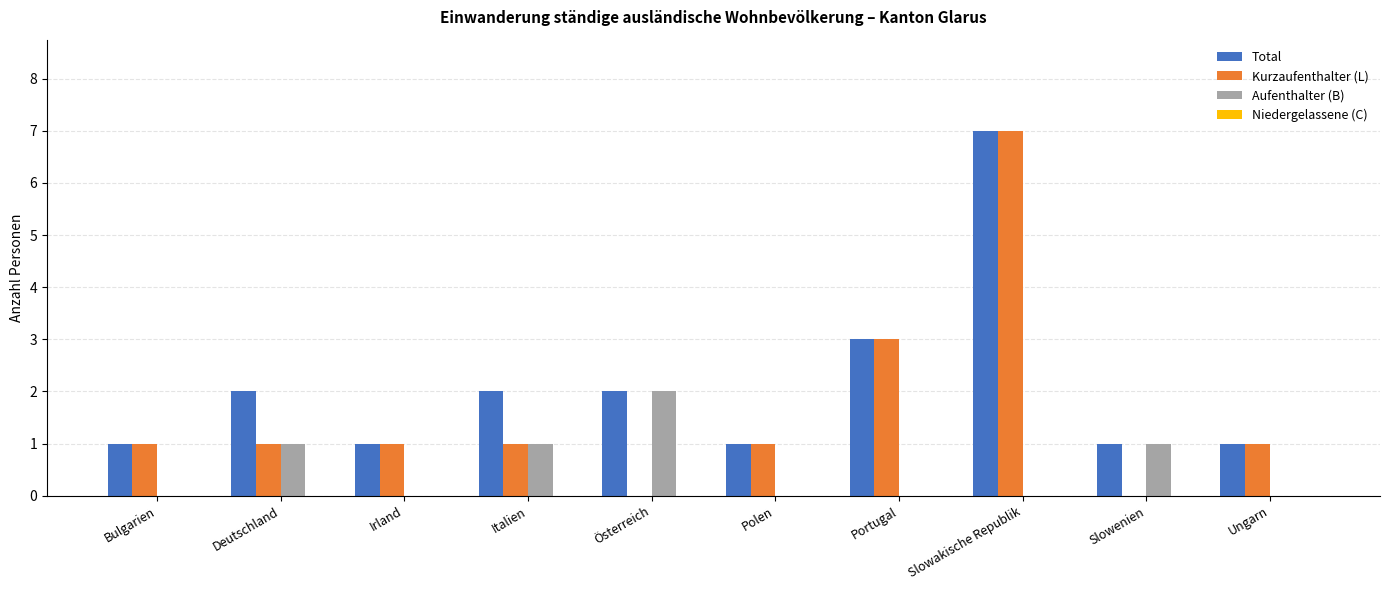

Which series has the largest range (max minus min)?

Kurzaufenthalter (L)